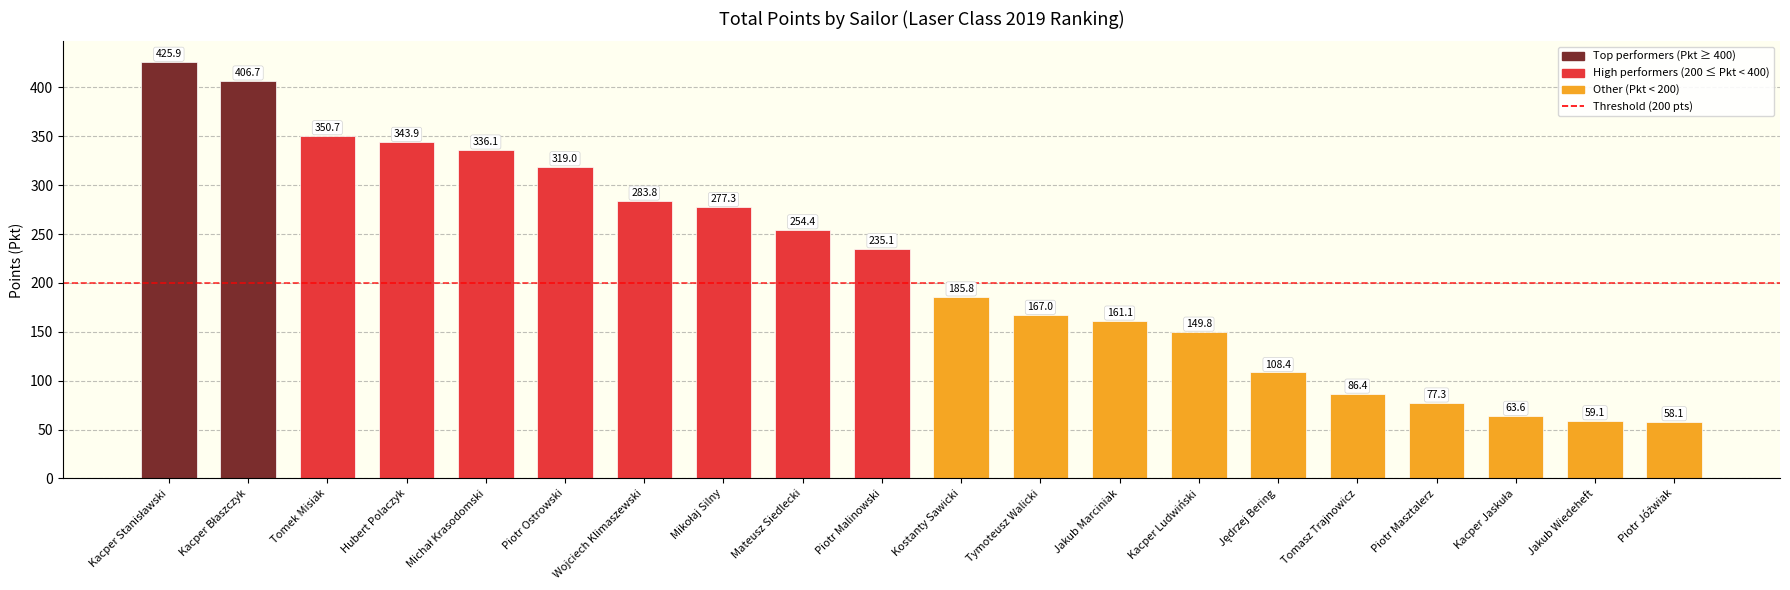

What is the label of the 12th bar from the left?

Tymoteusz Walicki